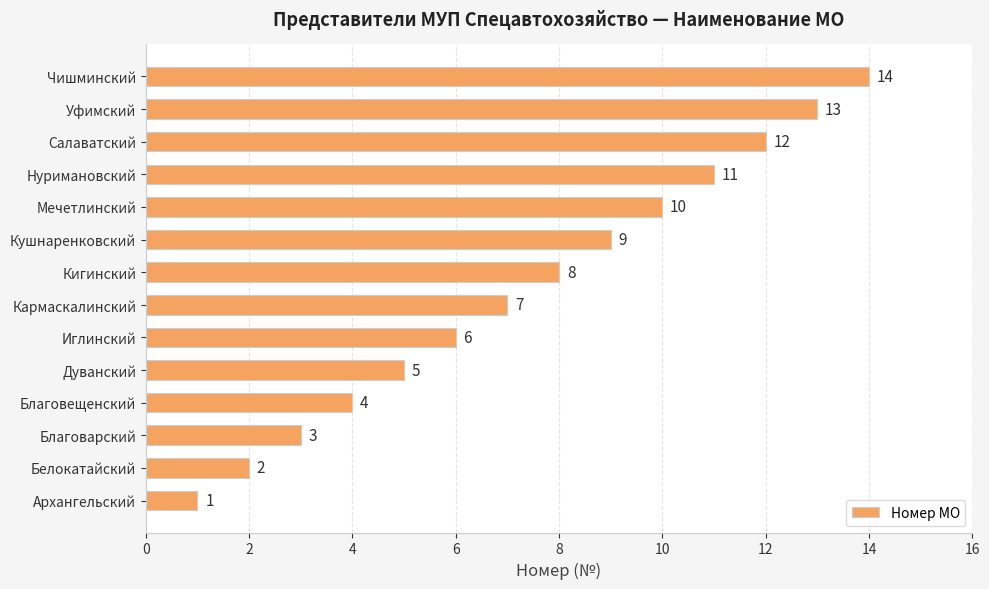

List the labels in order of value, smallest first.

Архангельский, Белокатайский, Благоварский, Благовещенский, Дуванский, Иглинский, Кармаскалинский, Кигинский, Кушнаренковский, Мечетлинский, Нуримановский, Салаватский, Уфимский, Чишминский